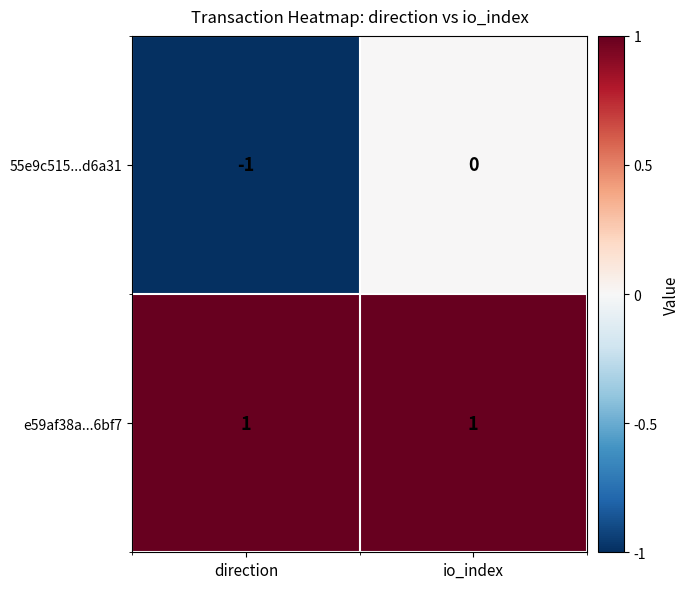

Is it true that e59af38a...6bf7 equals 1 at io_index?

True